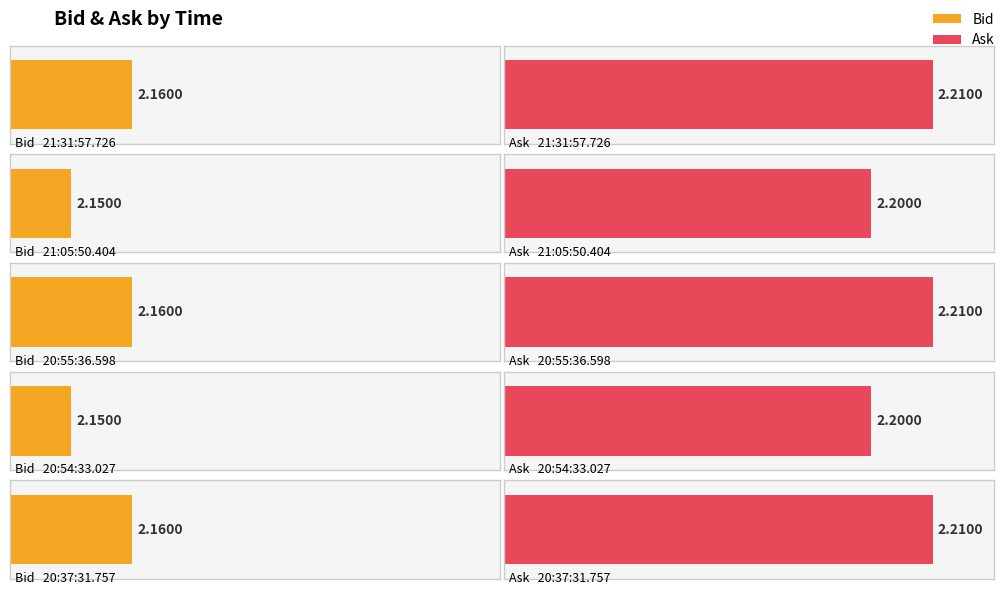

What is the lowest value of the Bid series?

2.1